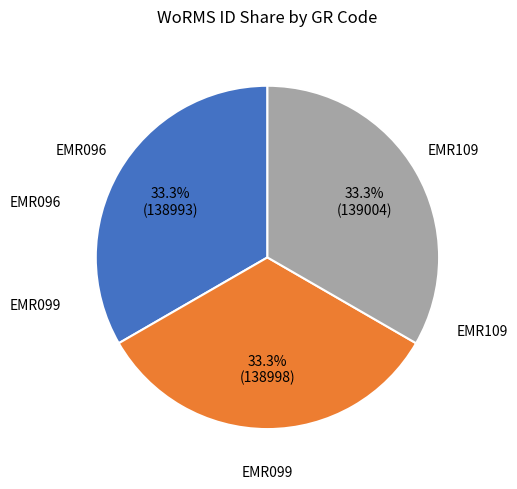

Does any single category account for the majority?

No